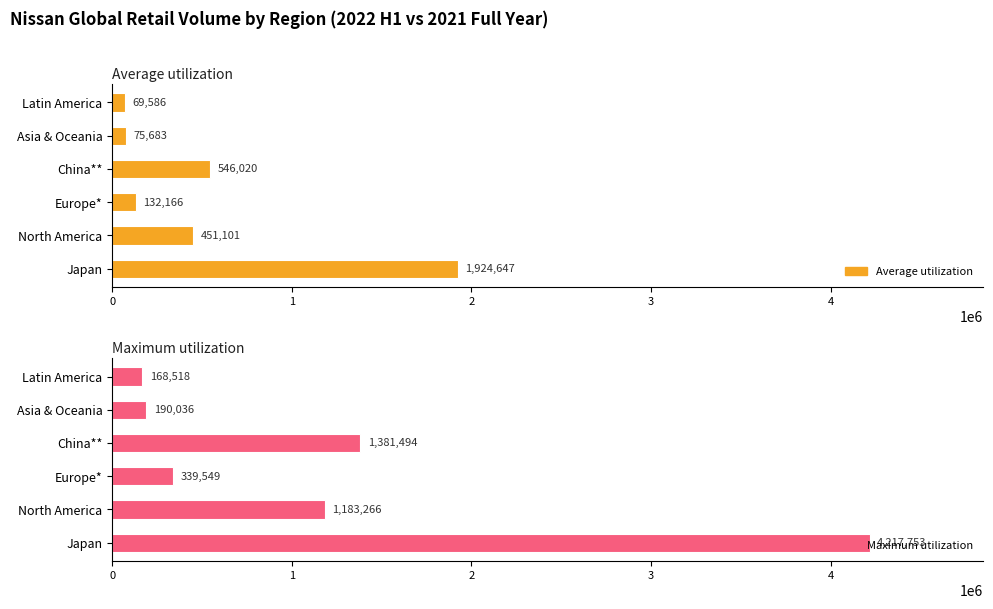

The value of Maximum utilization at North America is 1183266. True or false?

True